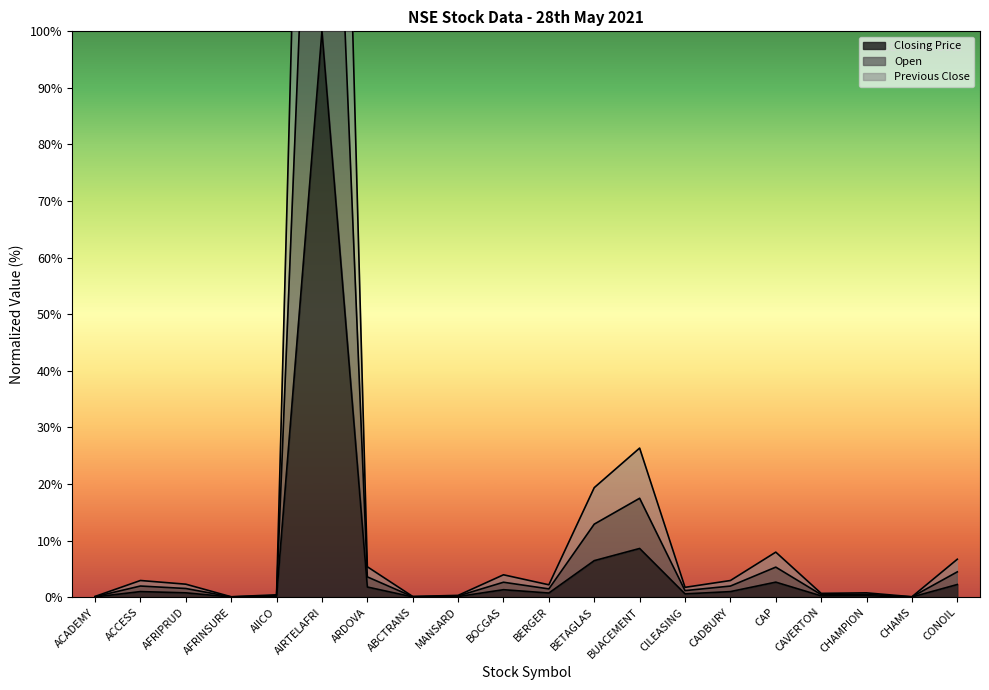

True or false: Year-High and Open intersect in this chart.

False